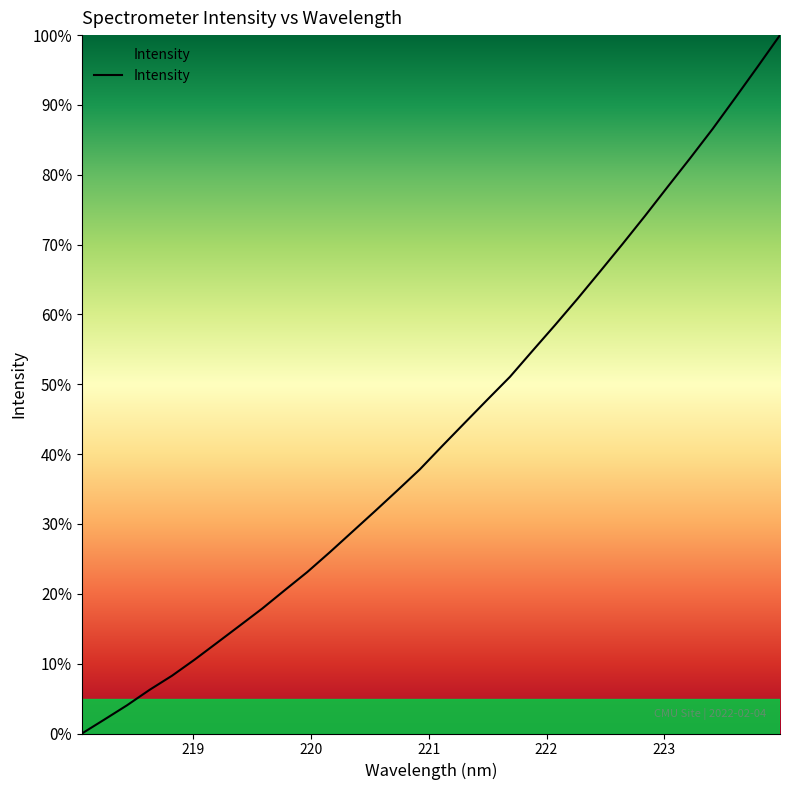

Count the number of data series in this chart.

1